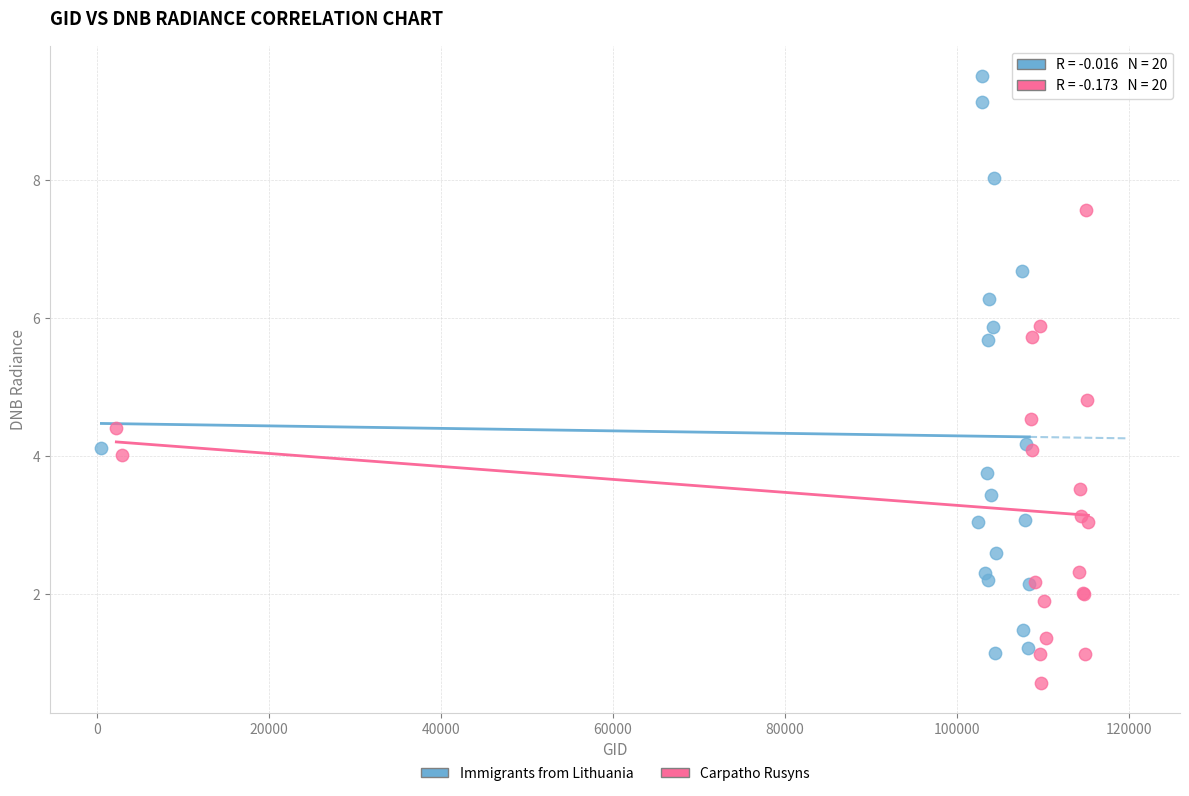

Which series reaches the minimum Y coordinate?

Carpatho Rusyns